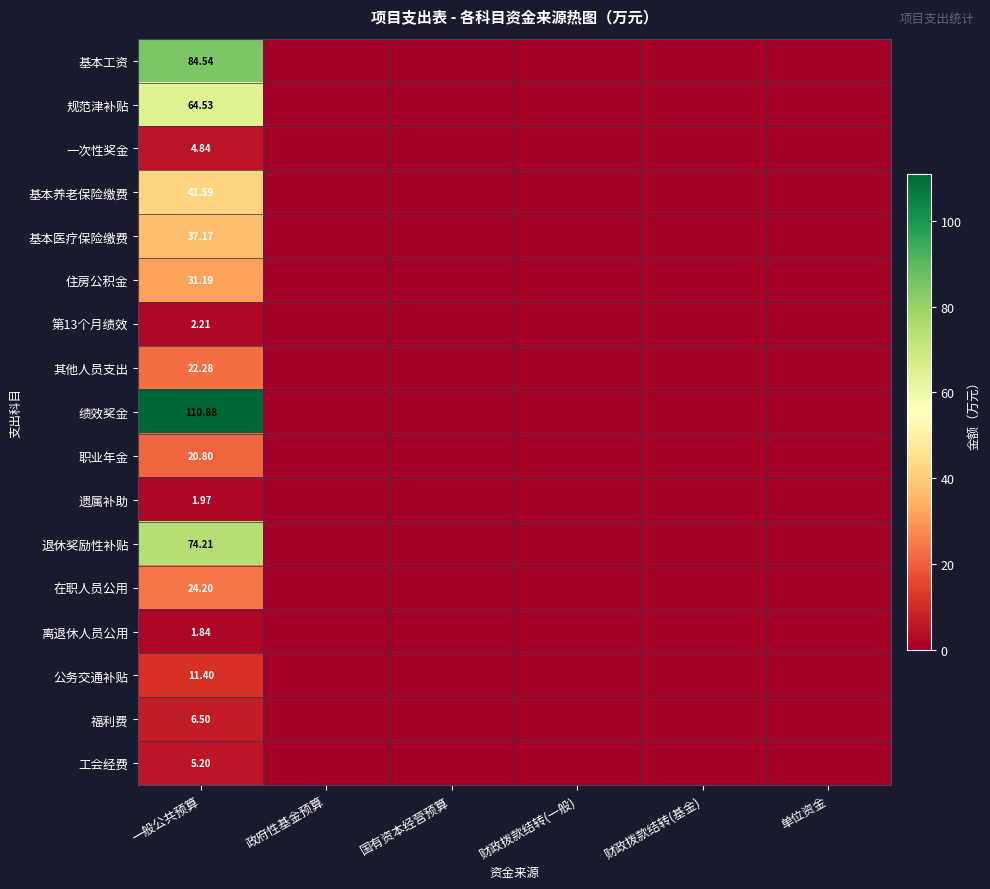

Which series has the largest total across all categories?

绩效奖金